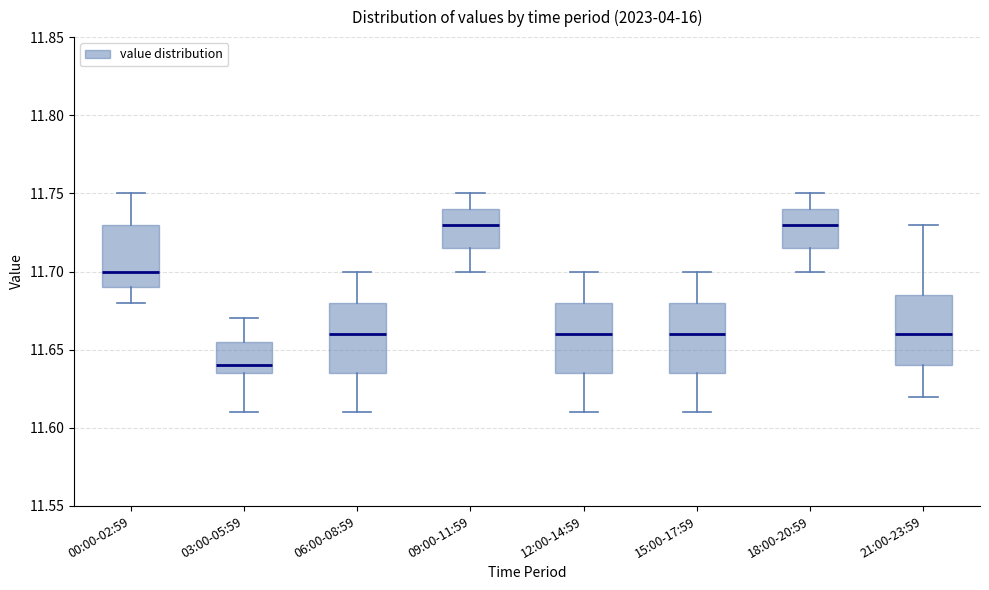

Reading left to right, read every box against the y-axis: the position of its median line, the range the box covers, and the ends of its whiskers. The values are not printed on the chart, so give them approximately, as read against the axis.

00:00-02:59: median 11.700, box 11.690 to 11.730, whiskers 11.680 to 11.750
03:00-05:59: median 11.640, box 11.635 to 11.655, whiskers 11.610 to 11.670
06:00-08:59: median 11.660, box 11.635 to 11.680, whiskers 11.610 to 11.700
09:00-11:59: median 11.730, box 11.715 to 11.740, whiskers 11.700 to 11.750
12:00-14:59: median 11.660, box 11.635 to 11.680, whiskers 11.610 to 11.700
15:00-17:59: median 11.660, box 11.635 to 11.680, whiskers 11.610 to 11.700
18:00-20:59: median 11.730, box 11.715 to 11.740, whiskers 11.700 to 11.750
21:00-23:59: median 11.660, box 11.640 to 11.685, whiskers 11.620 to 11.730